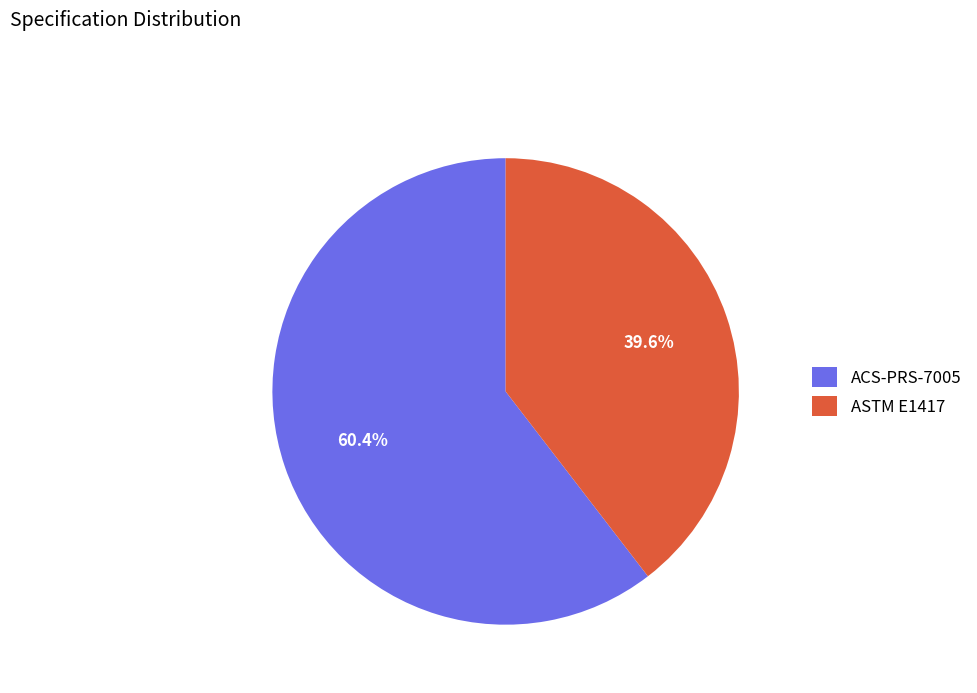

True or false: ACS-PRS-7005 accounts for 52% of the total.

False